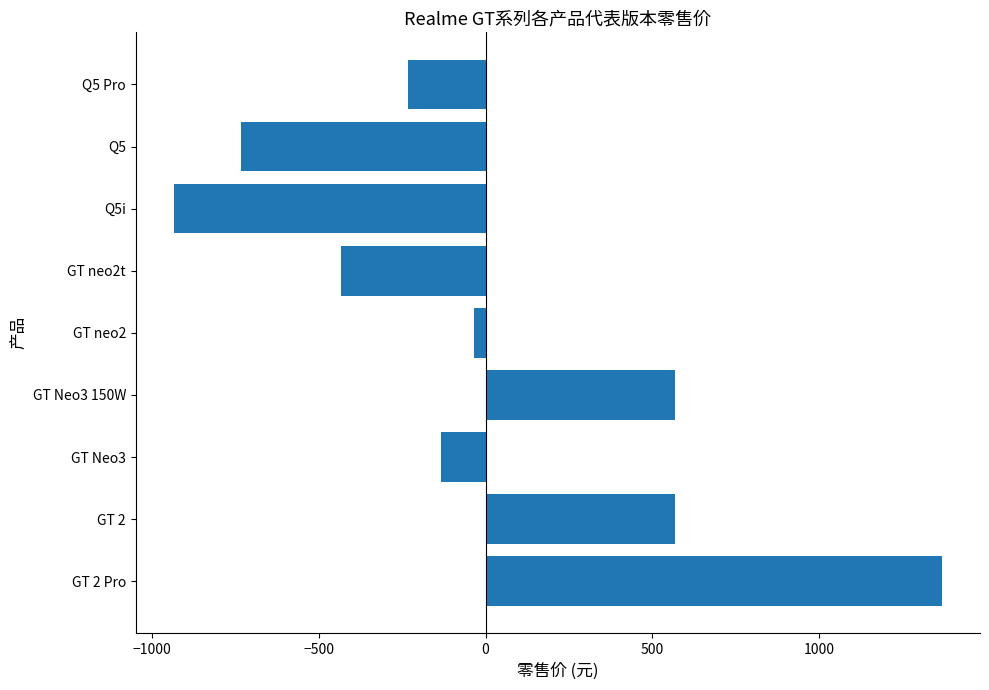

Does the chart contain stacked bars?

No